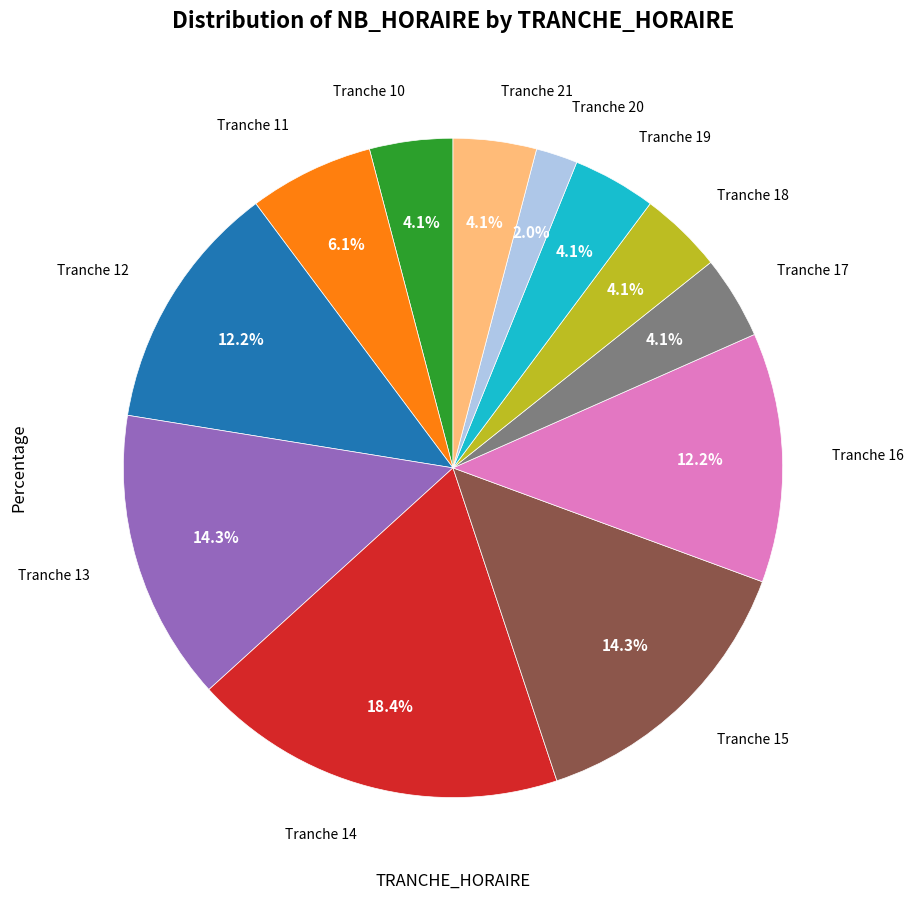

Does any single category account for the majority?

No